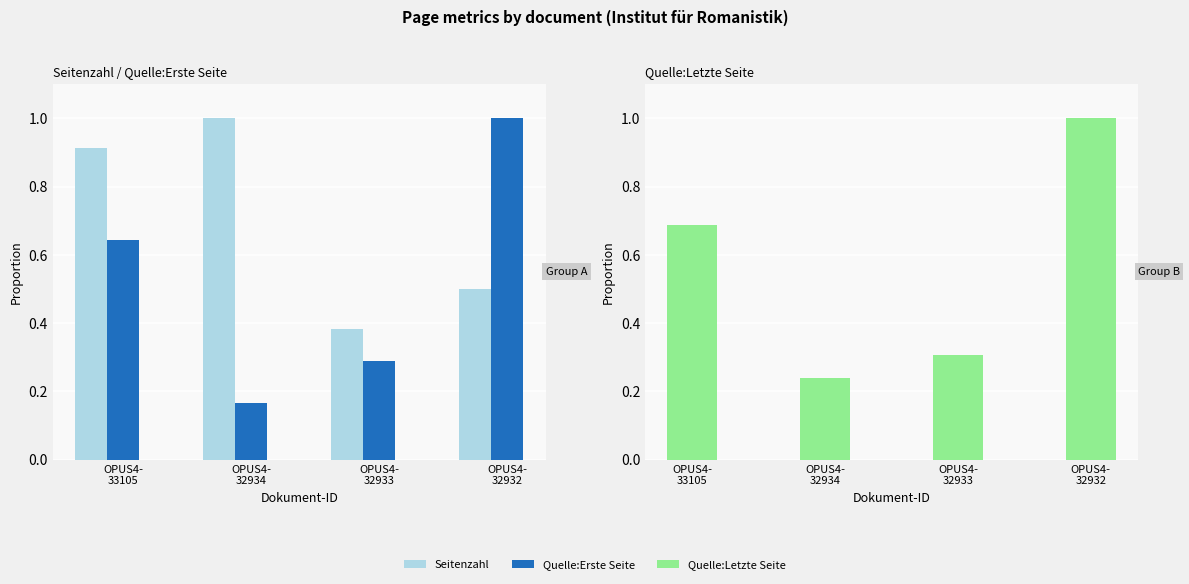

What is the average value of the Quelle:Letzte Seite series?

0.6